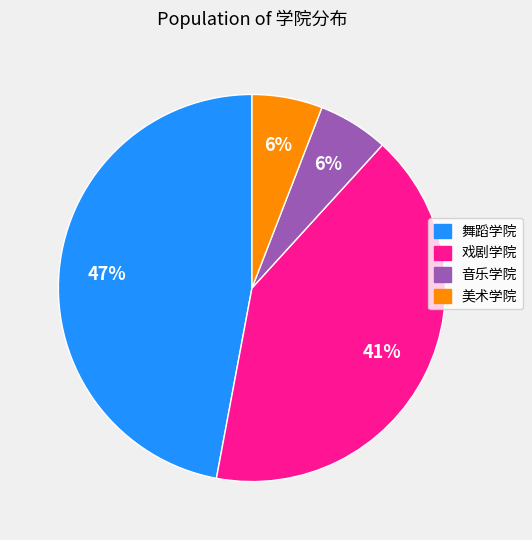

Is it true that 舞蹈学院 is 47% of the pie?

True